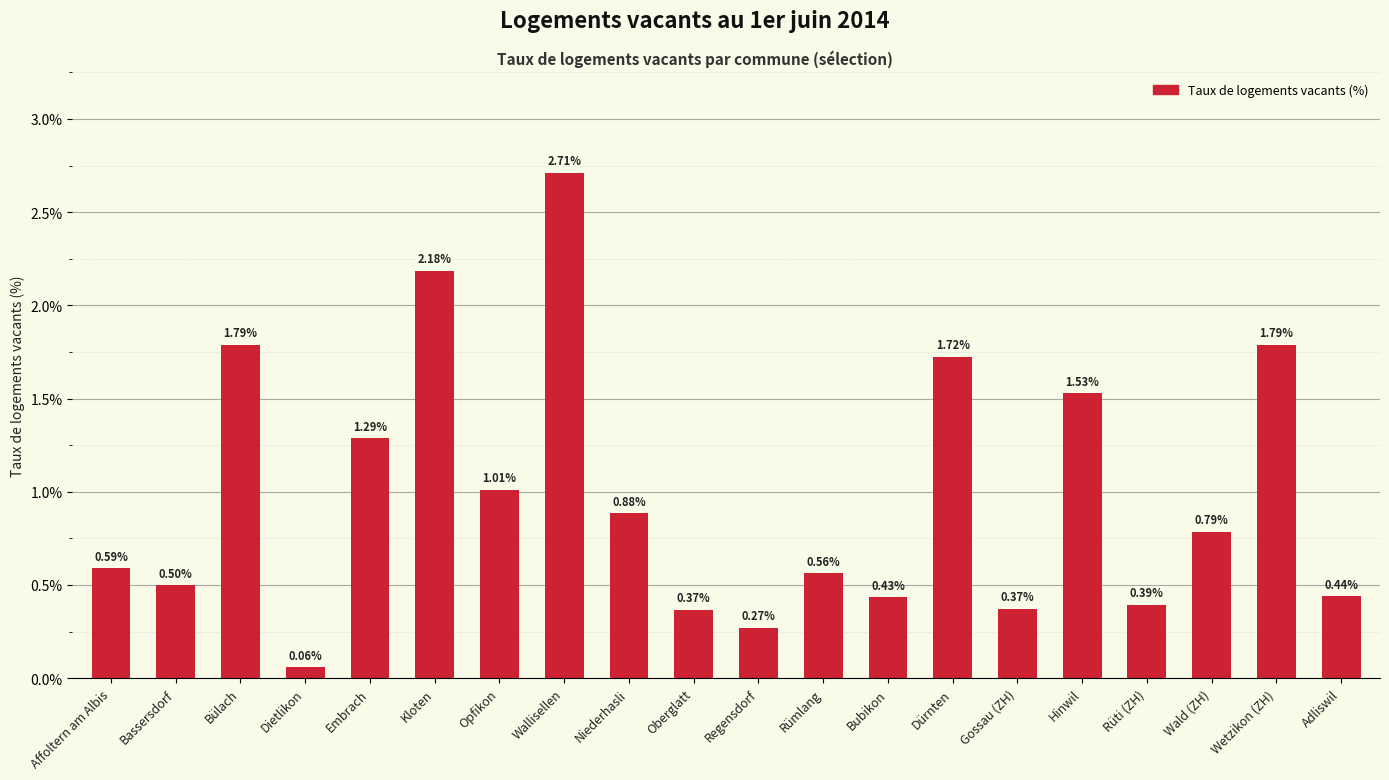

At which label is the value closest to 1?

Opfikon